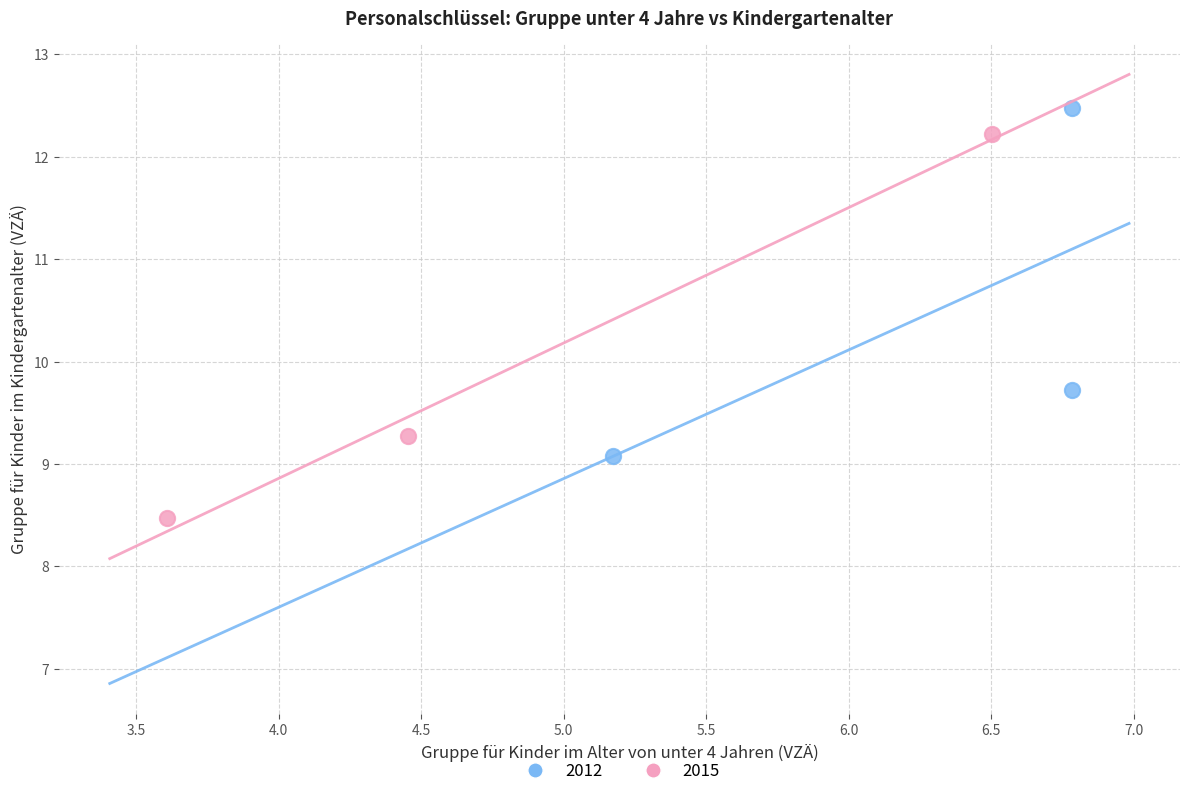

Which series has the widest spread of Y values?

2015